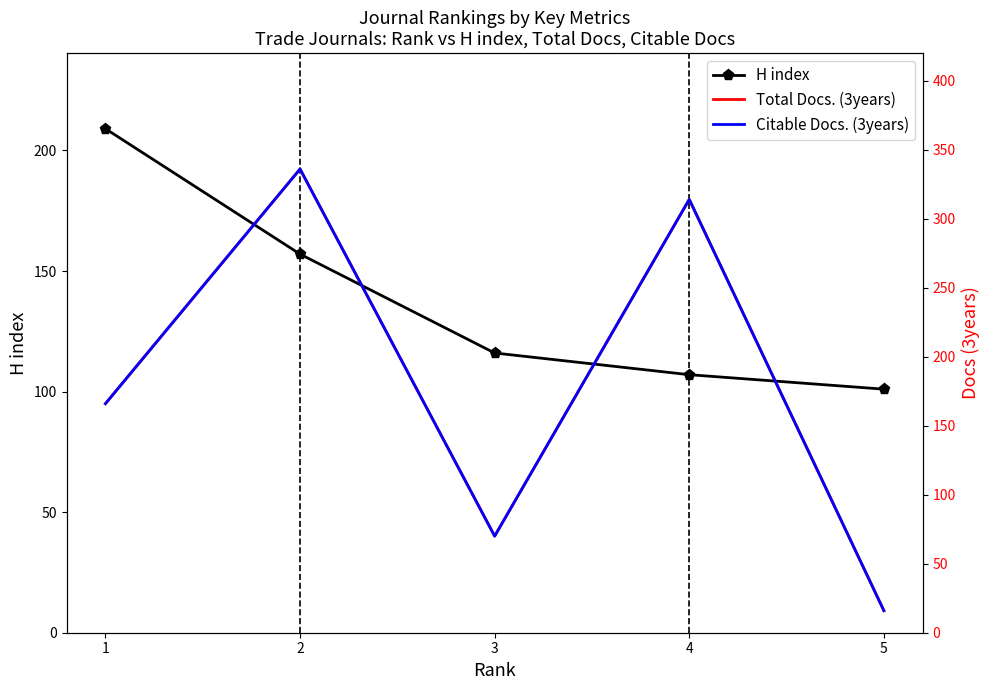

What is the sum of all H index values?

690